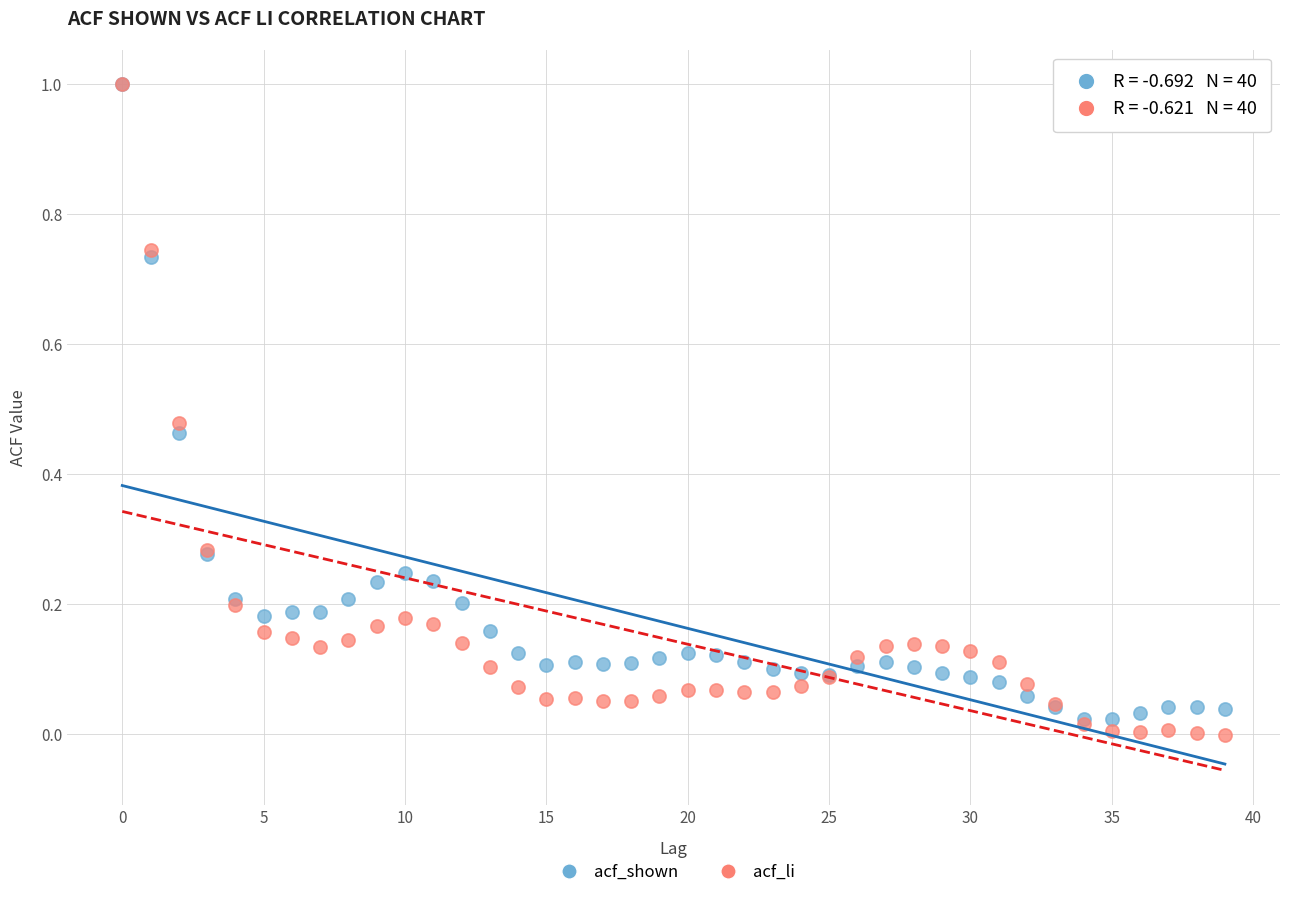

Which series reaches the minimum Y coordinate?

acf_li